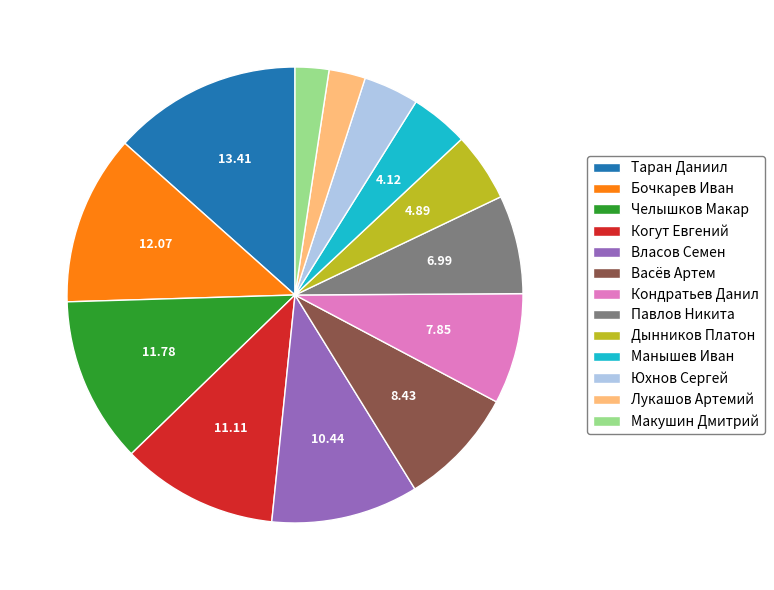

Which slice is the largest?

Таран Даниил